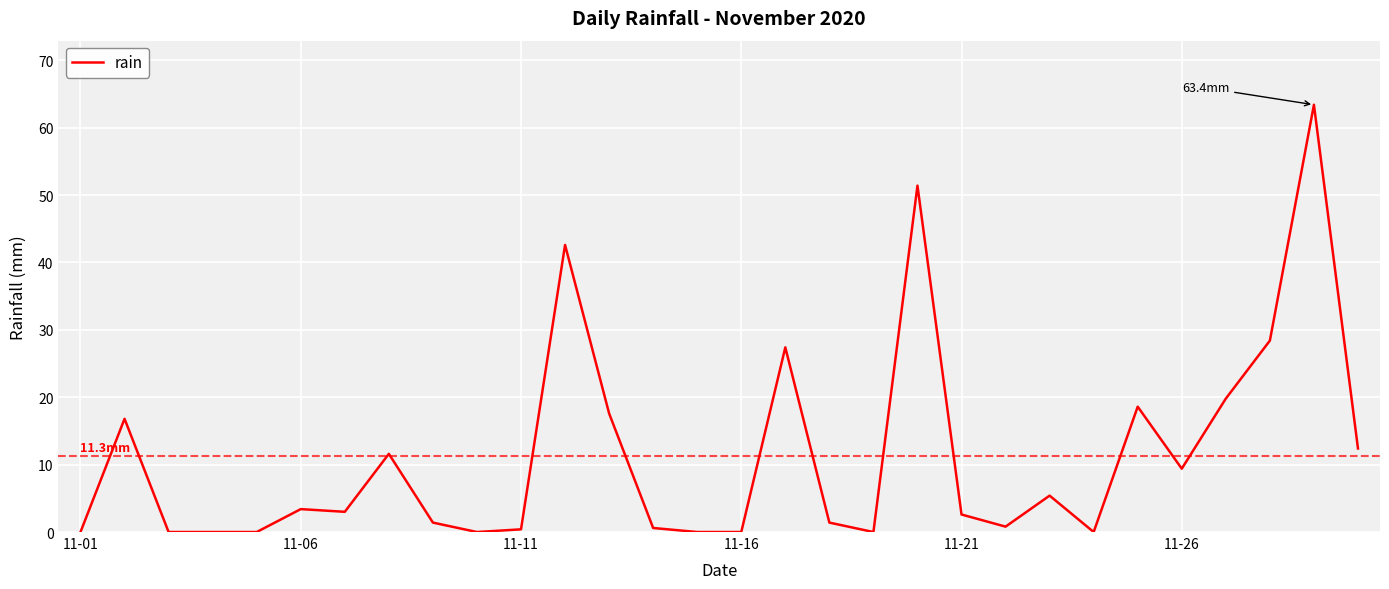

What is the difference between the maximum and minimum values?

63.4